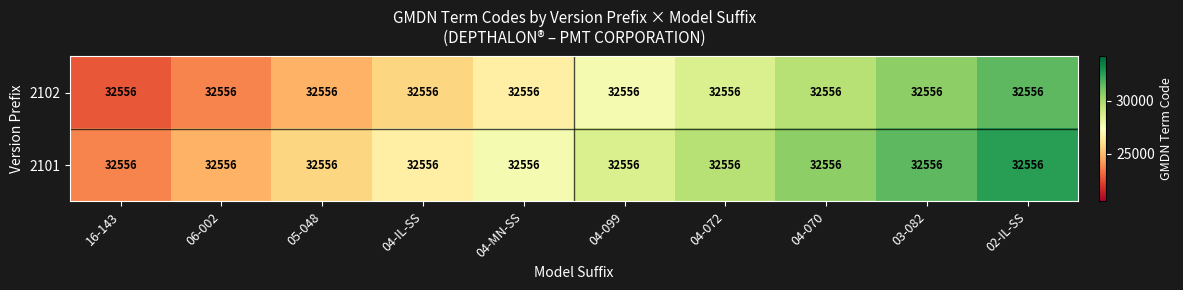

Is it true that 2102 equals 37518.6 at 06-002?

False